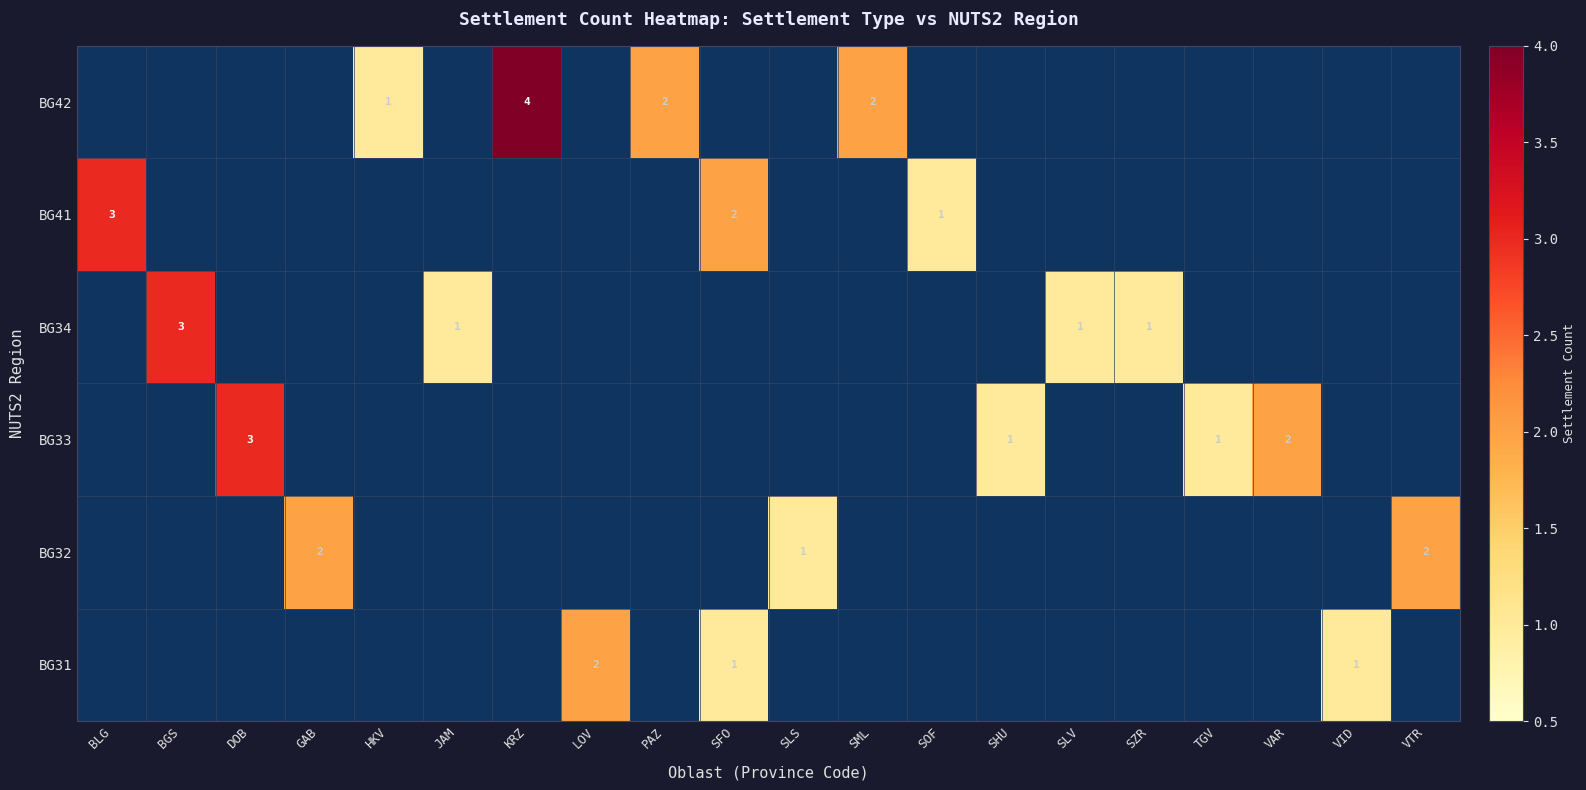

How many values in BG32 are above zero?

3